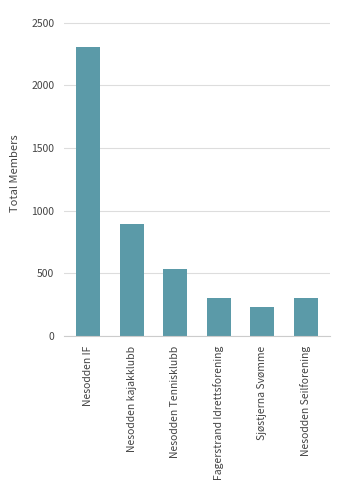

What is the smallest value displayed?

229